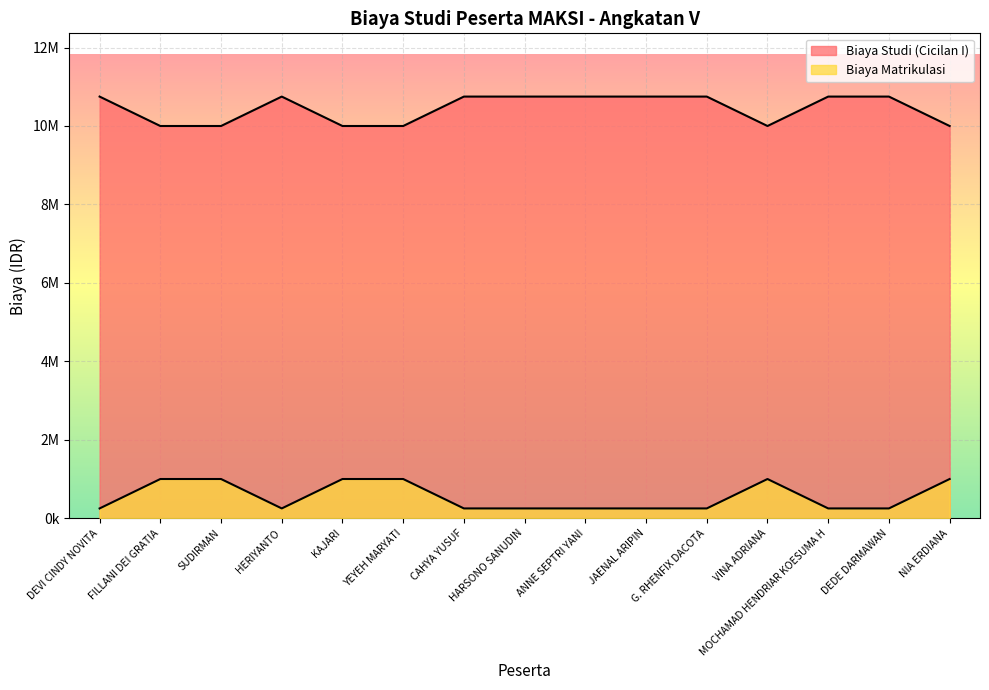

What is the total value across all series at CAHYA YUSUF?

11000000